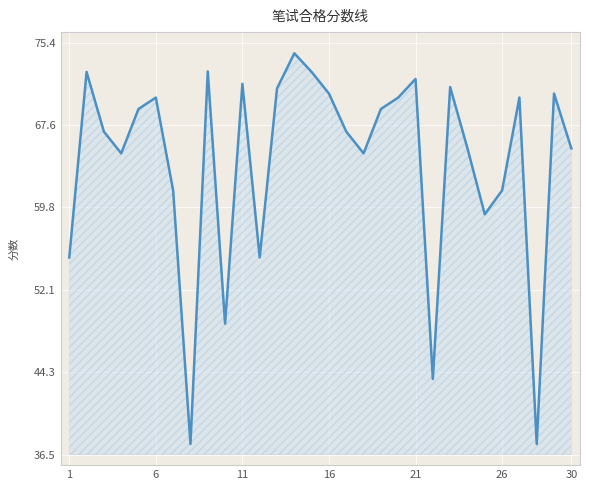

What is the greatest value displayed?

74.4